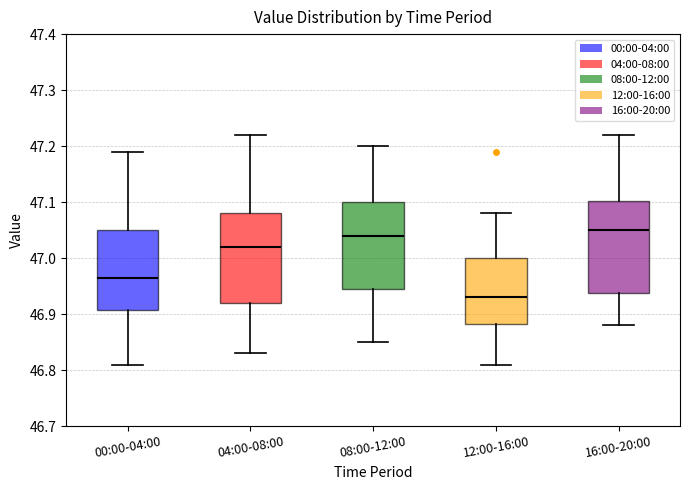

Reading left to right, read every box against the y-axis: the position of its median line, the range the box covers, and the ends of its whiskers. The values are not printed on the chart, so give them approximately, as read against the axis.

00:00-04:00: median 46.97, box 46.91 to 47.05, whiskers 46.81 to 47.19
04:00-08:00: median 47.02, box 46.92 to 47.08, whiskers 46.83 to 47.22
08:00-12:00: median 47.04, box 46.95 to 47.10, whiskers 46.85 to 47.20
12:00-16:00: median 46.93, box 46.88 to 47.00, whiskers 46.81 to 47.08
16:00-20:00: median 47.05, box 46.94 to 47.10, whiskers 46.88 to 47.22